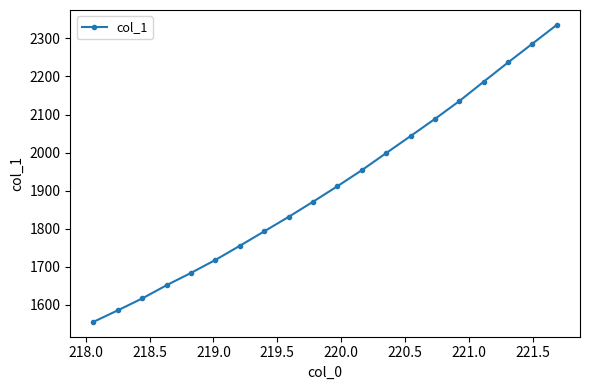

What is the value of the 15th point from the left?

2088.6